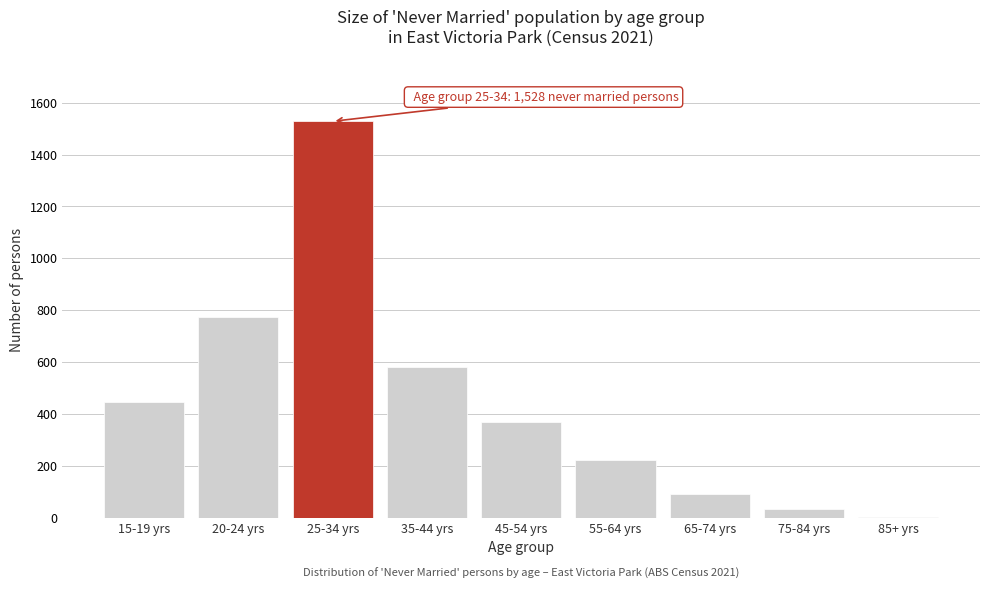

Reading left to right, transcribe all the data shown in this chart.

15-19 yrs=446	20-24 yrs=775	25-34 yrs=1528	35-44 yrs=582	45-54 yrs=368	55-64 yrs=221	65-74 yrs=90	75-84 yrs=34	85+ yrs=3